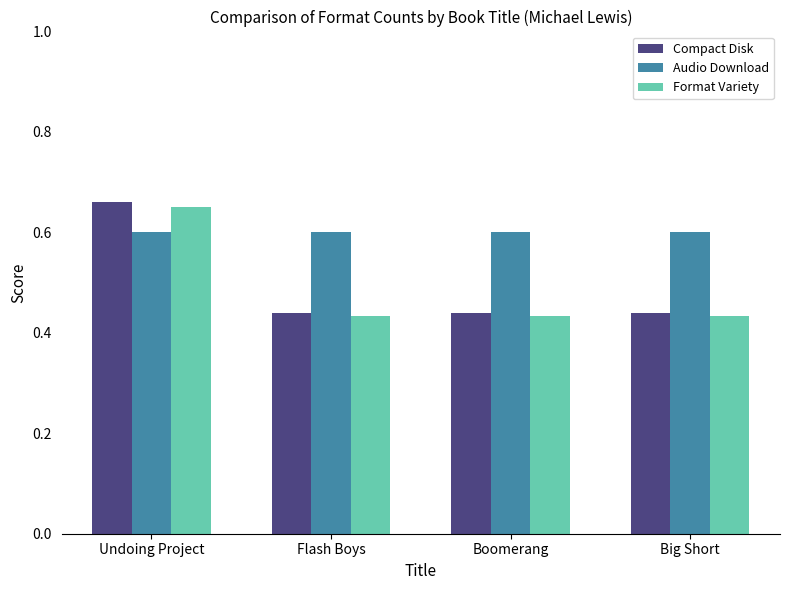

What is the approximate value of Audio Download at Boomerang?

0.6